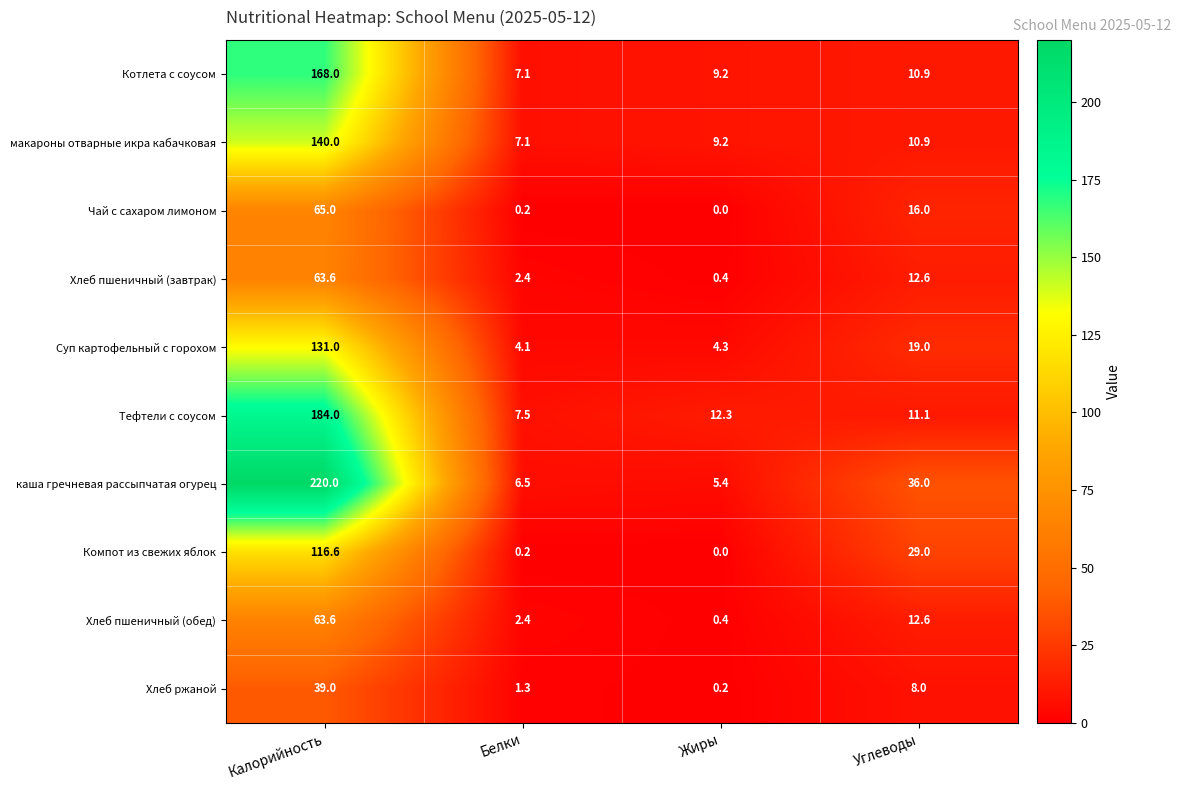

Is it true that Хлеб пшеничный (завтрак) equals 0.4 at Жиры?

True